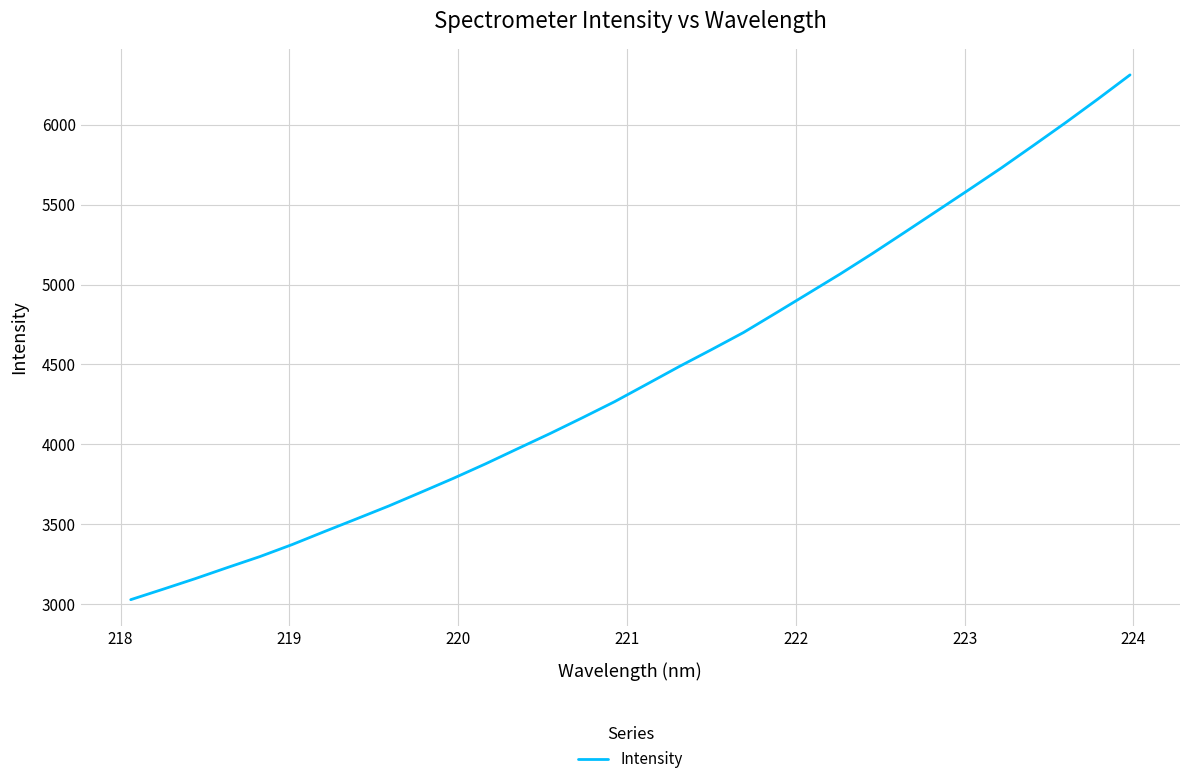

What is the greatest value displayed?

6311.6